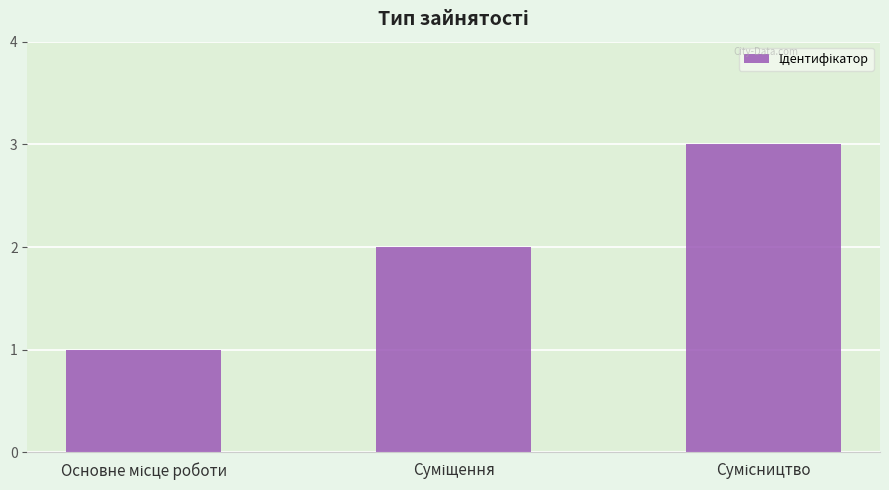

What is the maximum value shown in the chart?

3